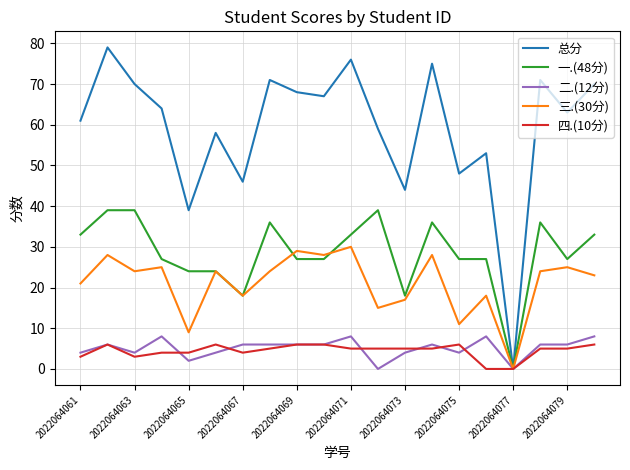

Which series has the largest range (max minus min)?

总分